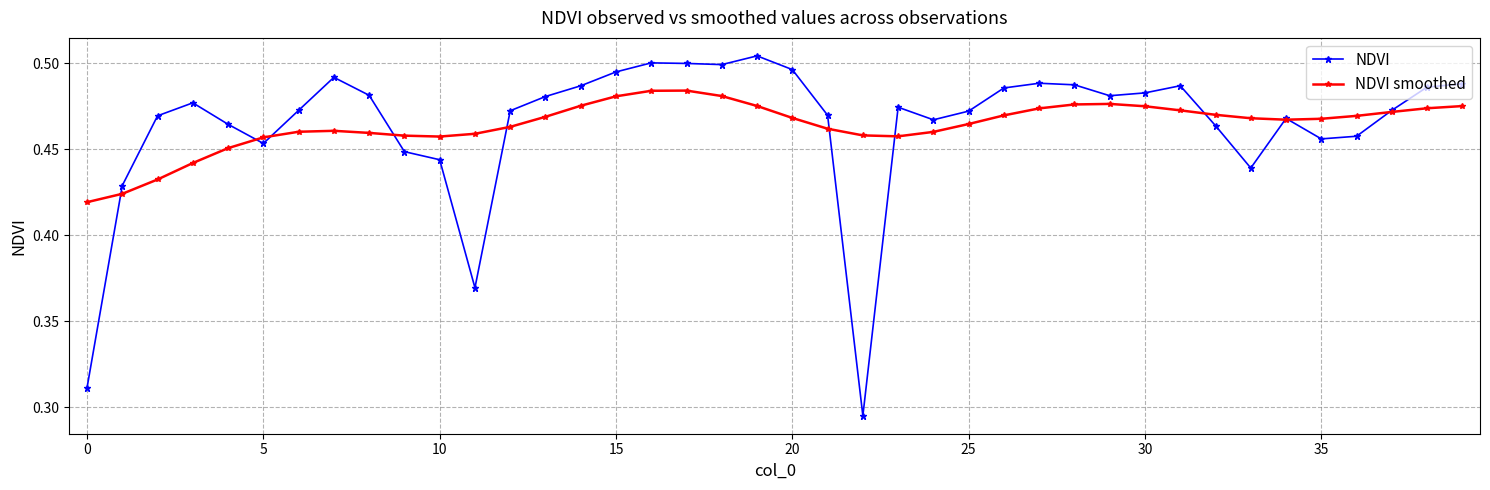

At how many categories does at least one series exceed 0?

40